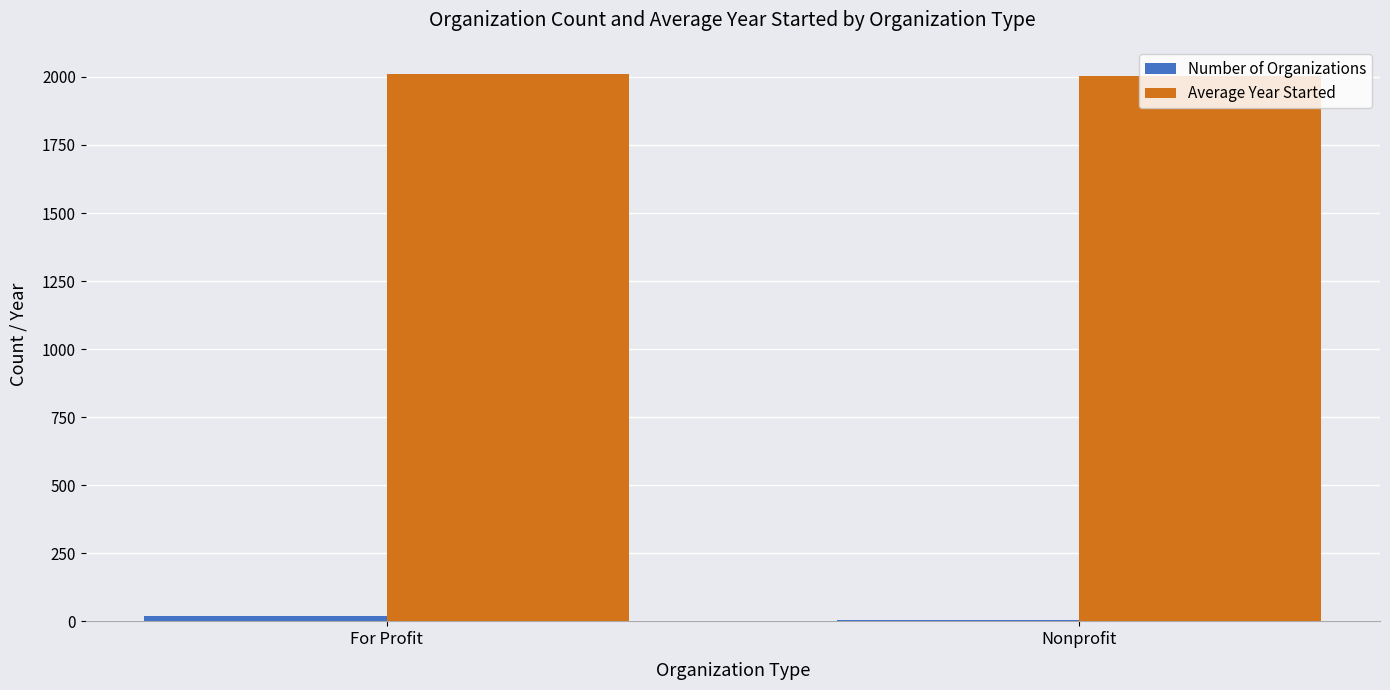

What is the greatest value displayed?

2010